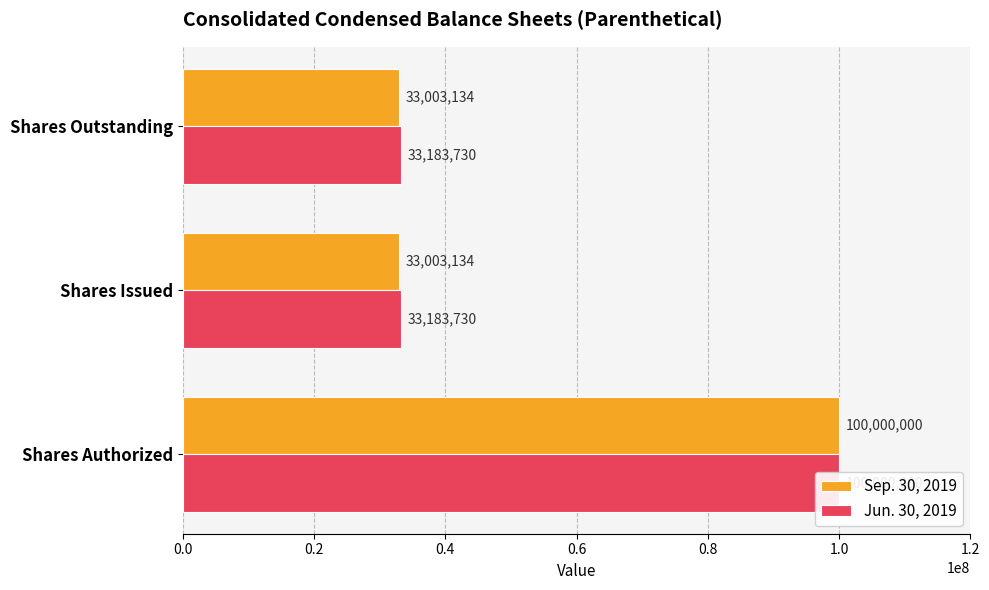

Rank the series by their maximum value, from highest to lowest.

Sep. 30, 2019, Jun. 30, 2019